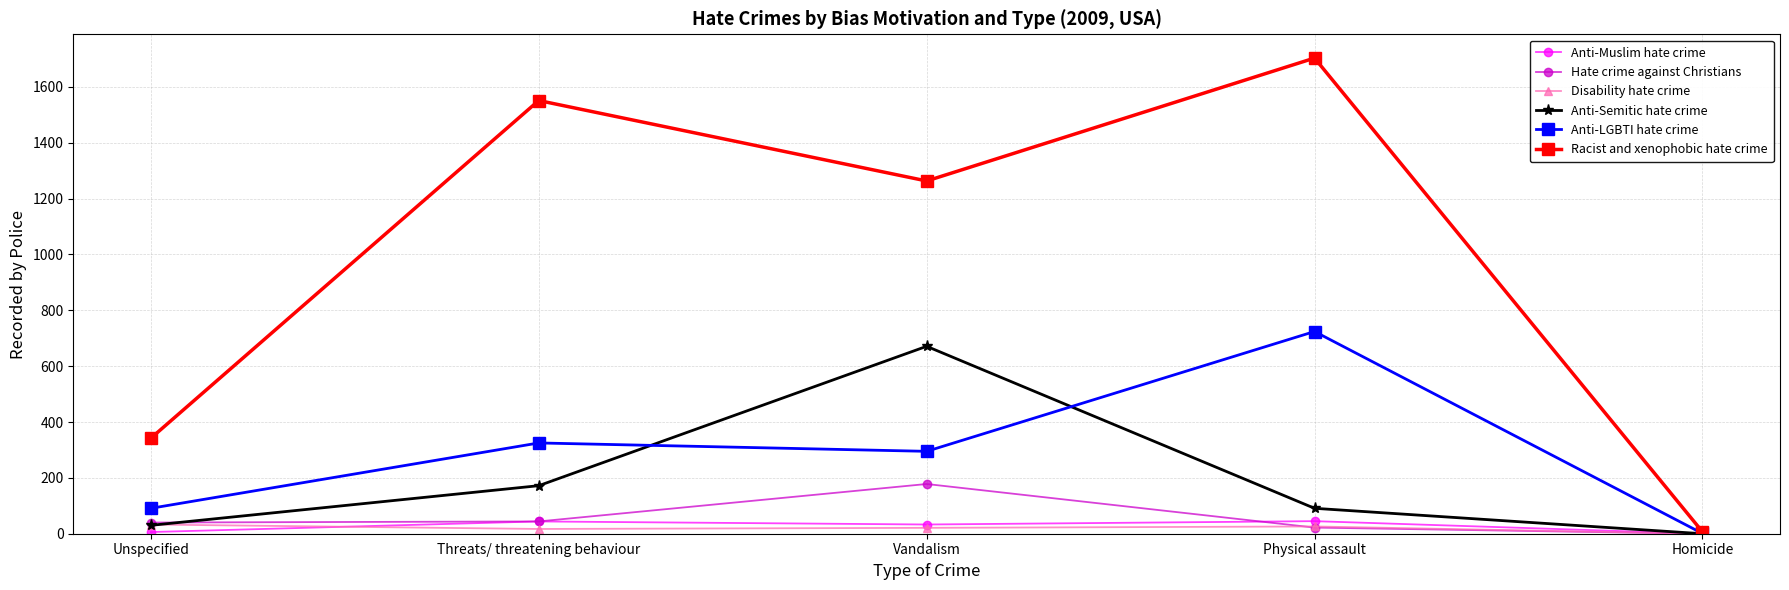

What is the difference between the maximum and minimum values in the Hate crime against Christians series?

178